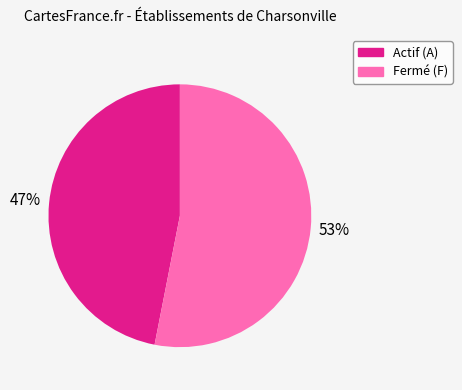

Is there any slice that represents more than half of the pie?

Yes